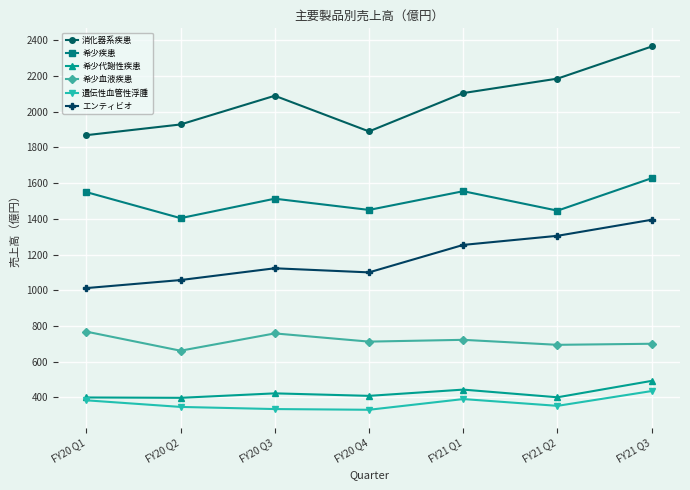

True or false: 消化器系疾患 has more than 1 interior local peaks.

False